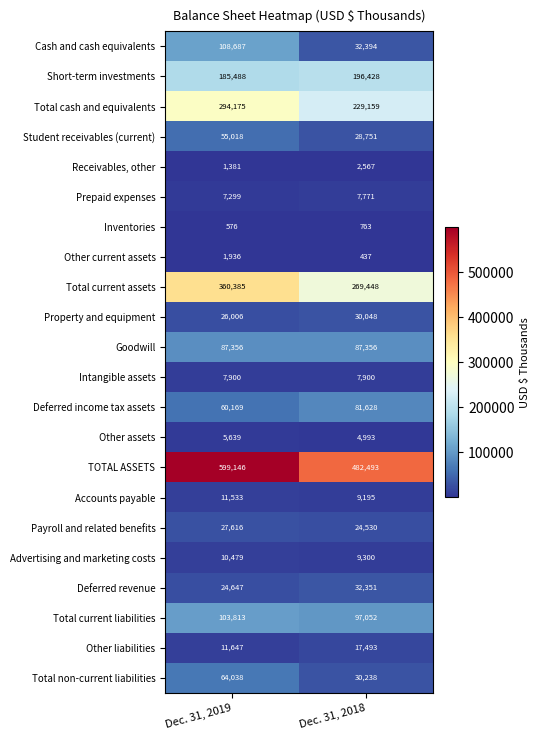

Count the number of categories in the chart.

2